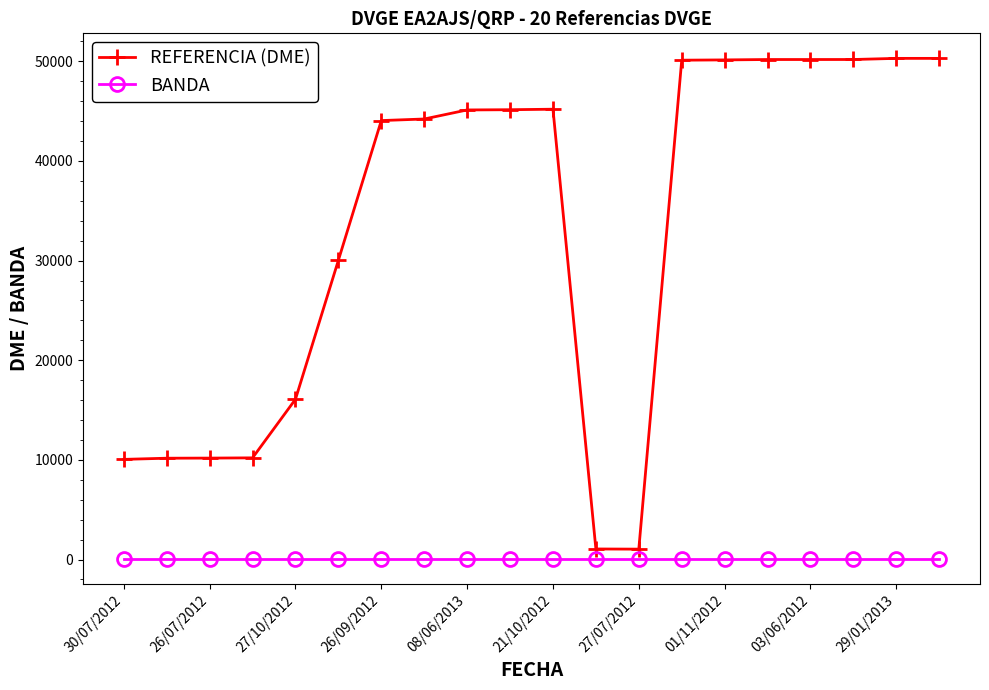

True or false: BANDA and REFERENCIA (DME) intersect in this chart.

False